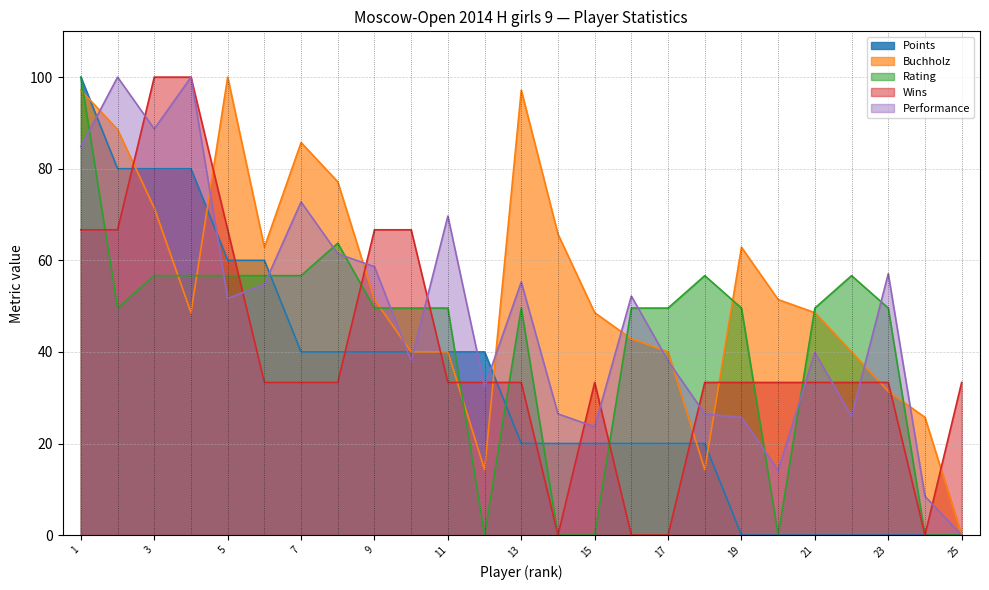

How many values in the Performance series exceed 51?

13